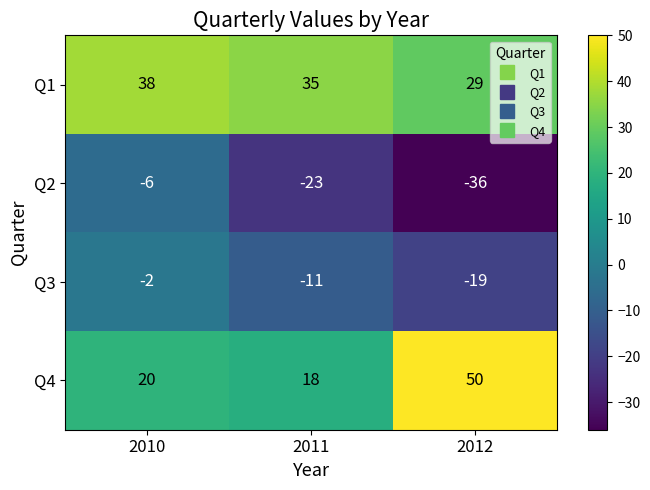

Count the Q3 values in the range -19 to -2.

3